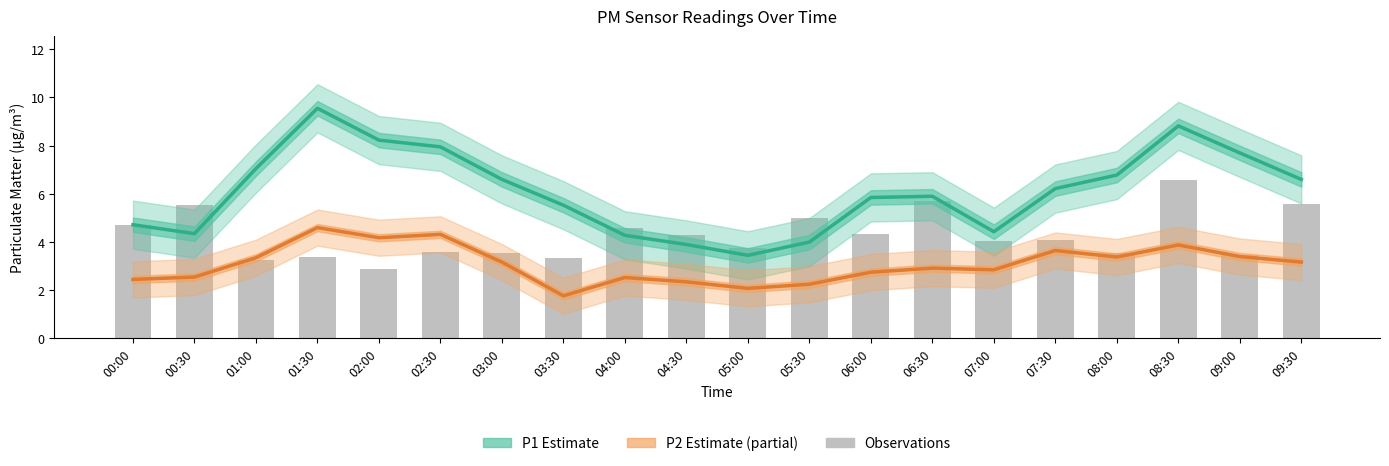

Does the chart contain any negative values?

No